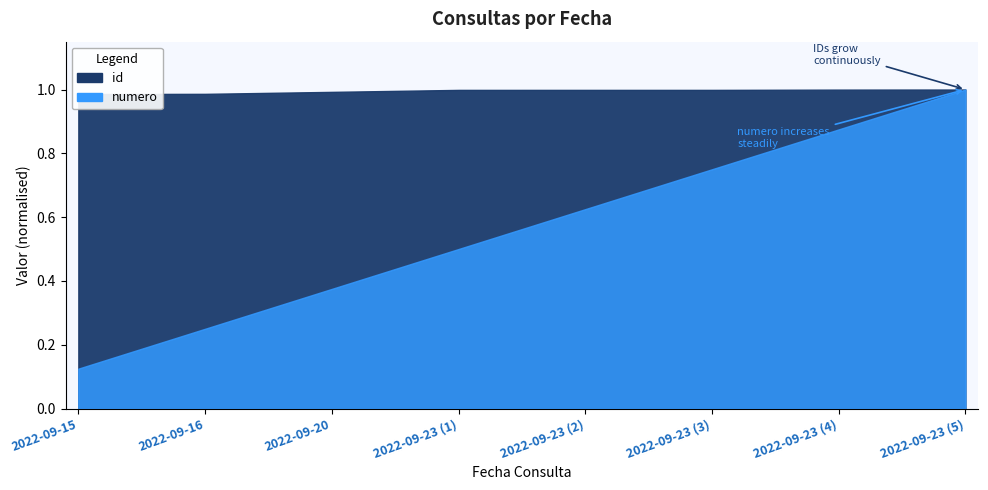

How many data points in id are above 65122?

3